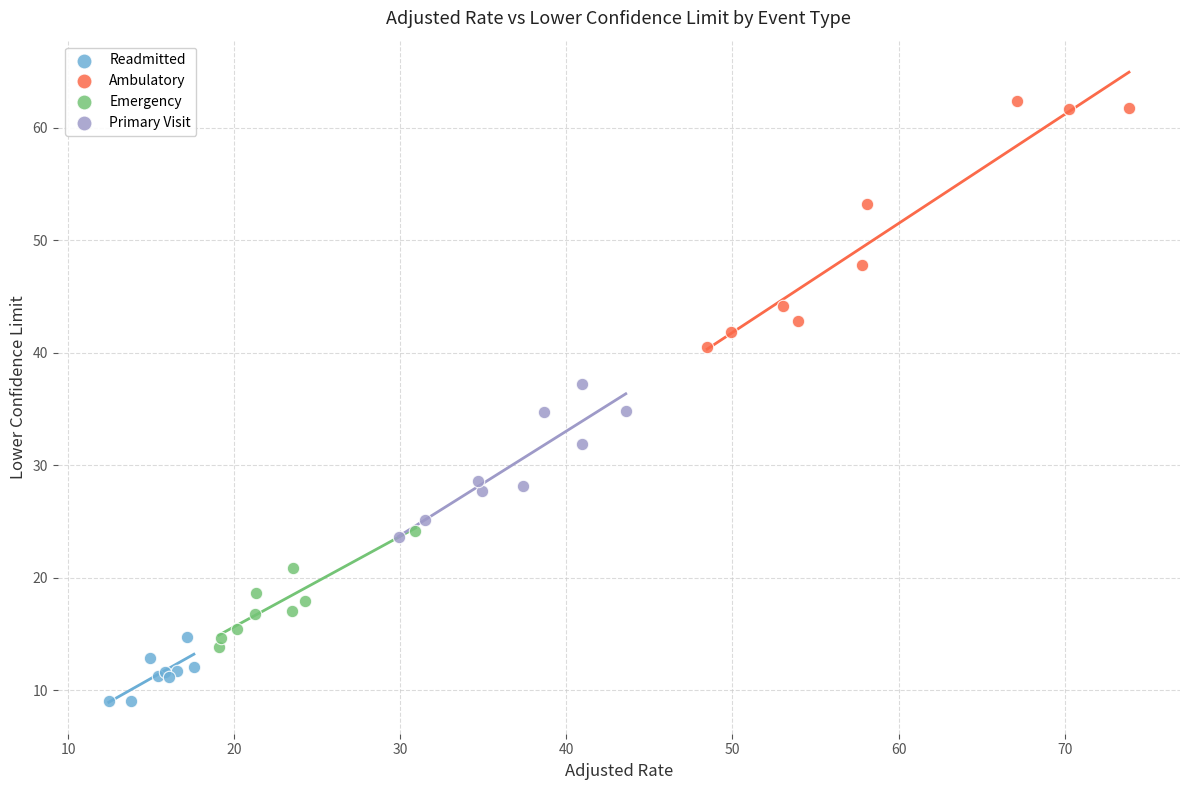

Which series reaches the maximum Y coordinate?

Ambulatory